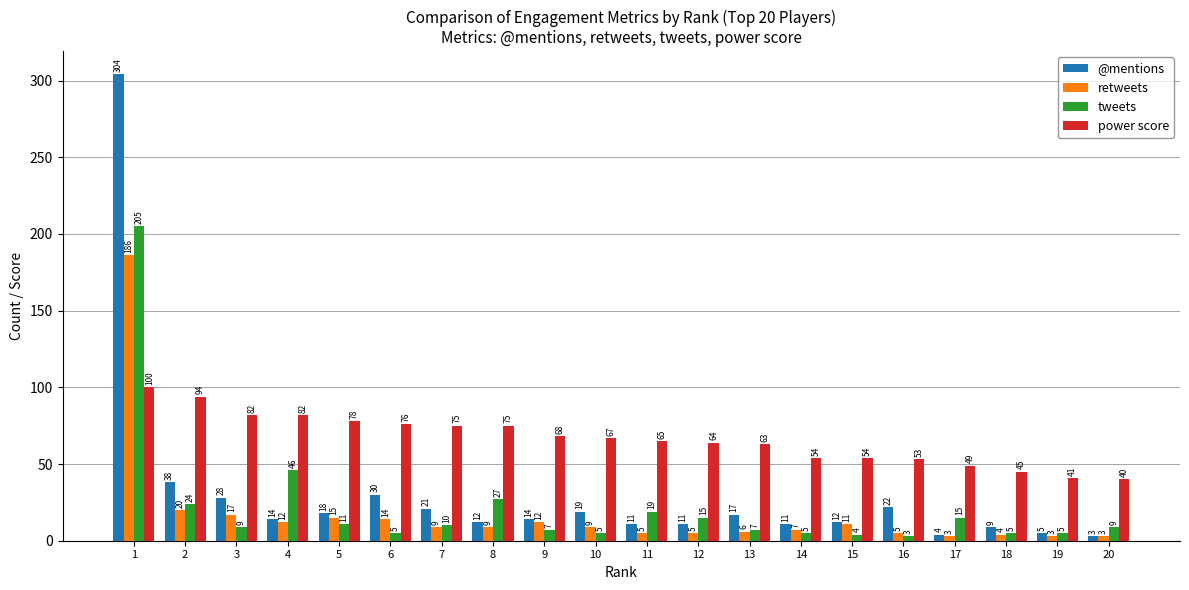

What is the sum of the retweets values at 11 and 10?

14